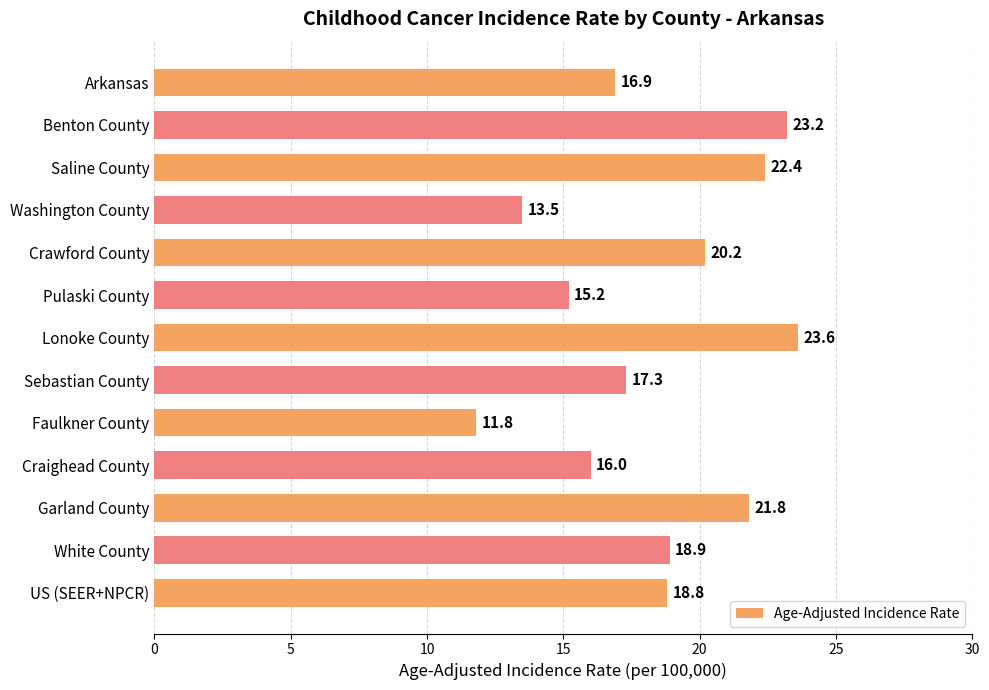

Reading top to bottom, what are all the values shown in this chart?

16.9	23.2	22.4	13.5	20.2	15.2	23.6	17.3	11.8	16.0	21.8	18.9	18.8